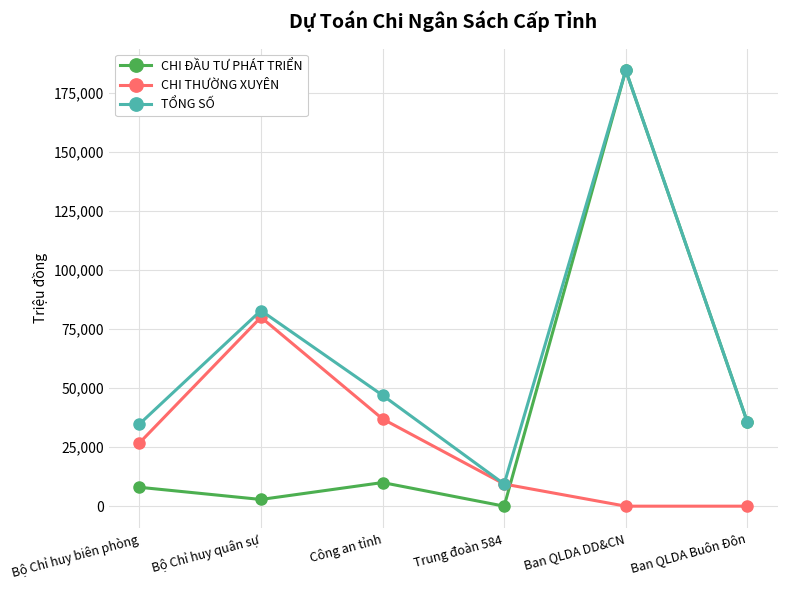

At which category does CHI ĐẦU TƯ PHÁT TRIỂN reach its first local valley?

Bộ Chỉ huy quân sự